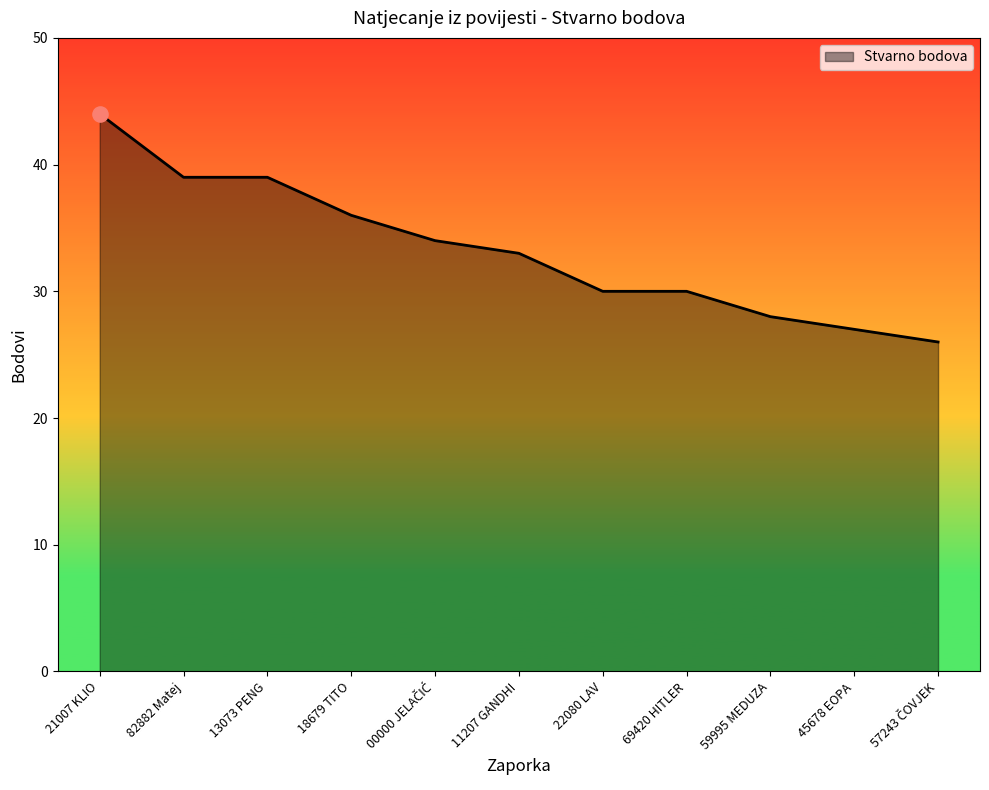

Approximately how many times larger is the value at 18679 TITO compared to 69420 HITLER?

1.2